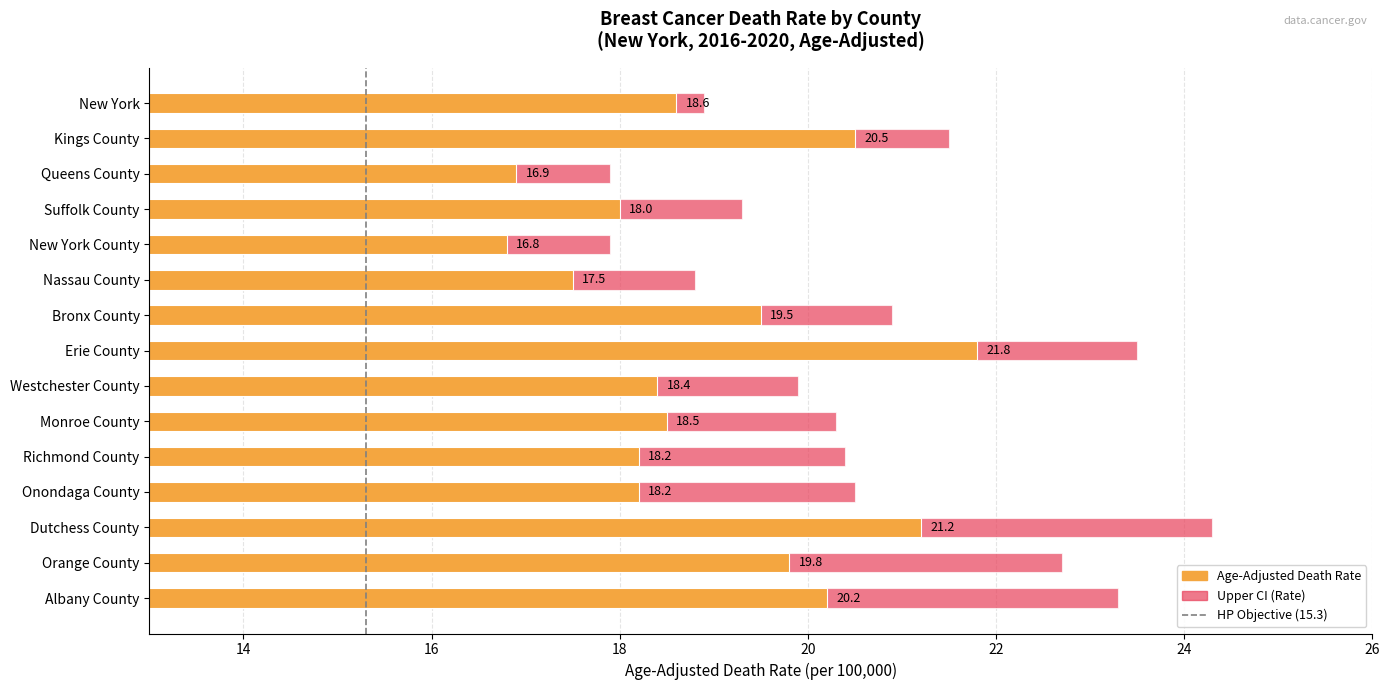

Which has a higher value, Orange County or Erie County?

Erie County